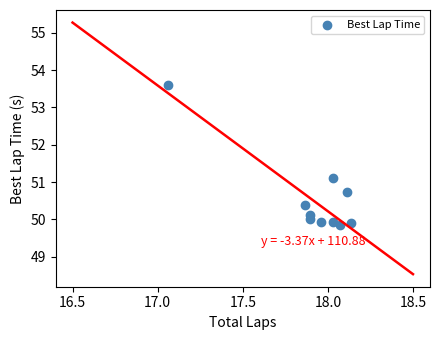

What is the average X value?

17.9